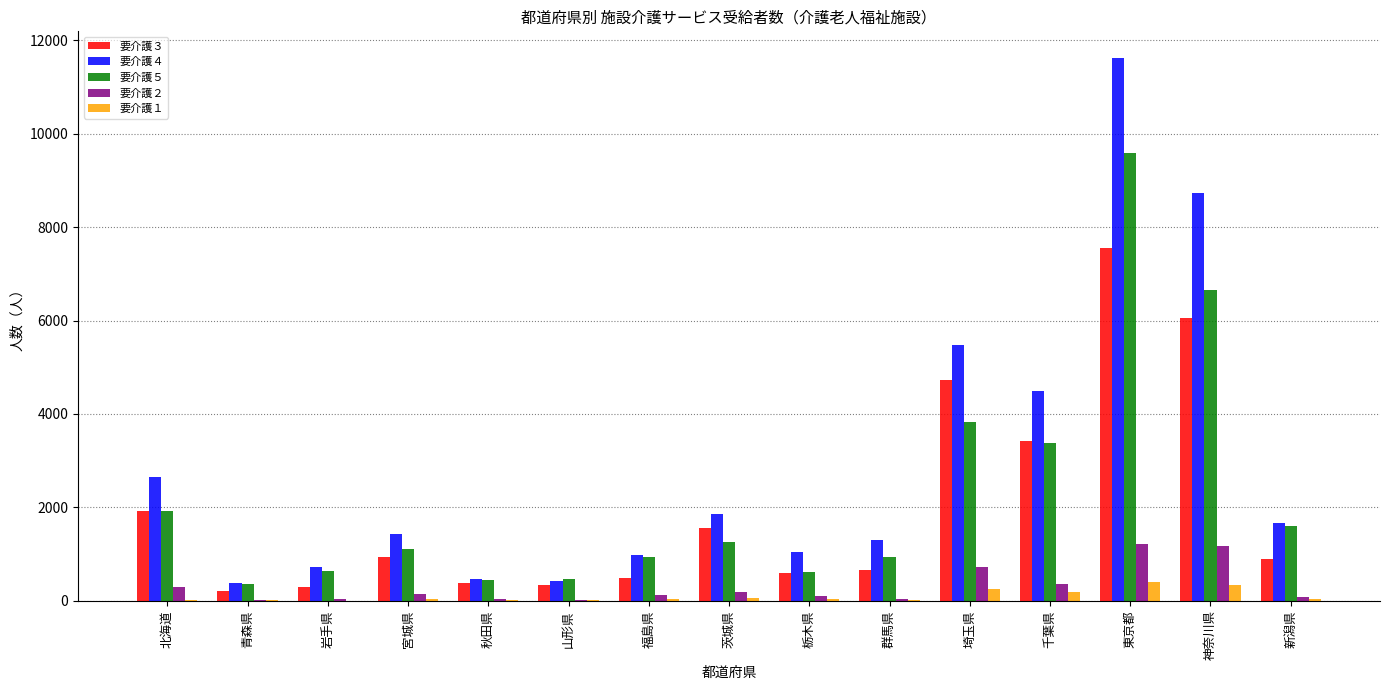

The 要介護２ series shows 46 at 群馬県. True or false?

True